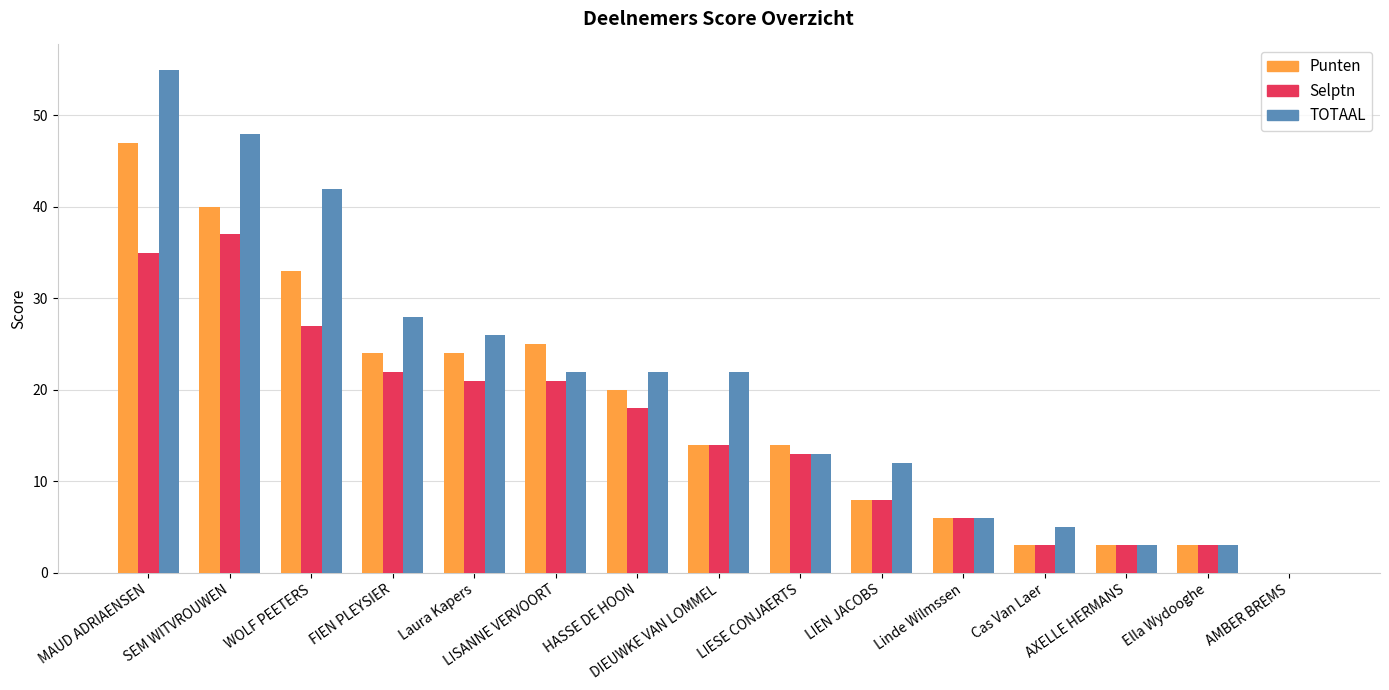

What is the maximum value for Punten?

47